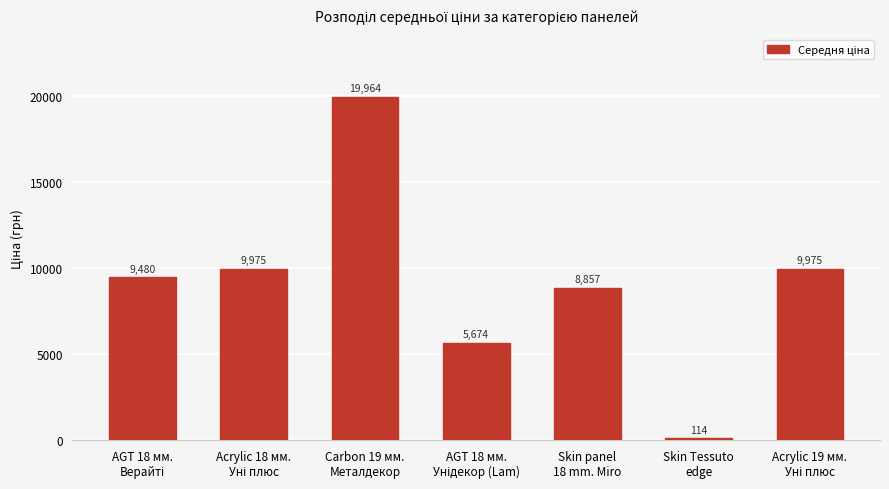

What is the smallest value displayed?

114.1